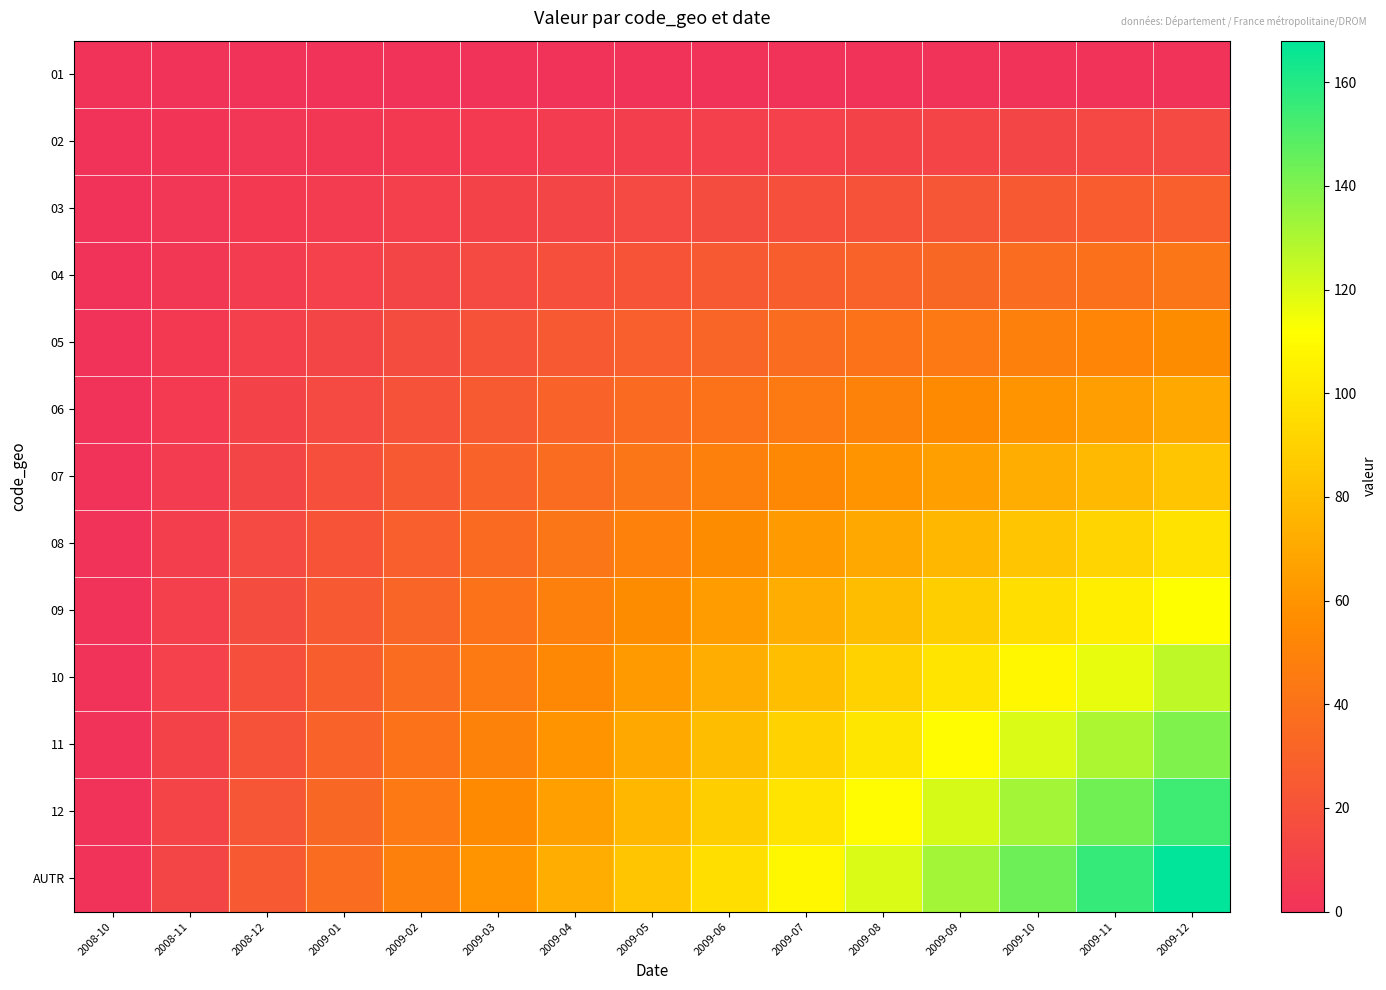

Reading right to left, extract all data points from this chart.

01: 2009-12=0	2009-11=0	2009-10=0	2009-09=0	2009-08=0	2009-07=0	2009-06=0	2009-05=0	2009-04=0	2009-03=0	2009-02=0	2009-01=0	2008-12=0	2008-11=0	2008-10=0
02: 2009-12=14	2009-11=13	2009-10=12	2009-09=11	2009-08=10	2009-07=9	2009-06=8	2009-05=7	2009-04=6	2009-03=5	2009-02=4	2009-01=3	2008-12=2	2008-11=1	2008-10=0
03: 2009-12=28	2009-11=26	2009-10=24	2009-09=22	2009-08=20	2009-07=18	2009-06=16	2009-05=14	2009-04=12	2009-03=10	2009-02=8	2009-01=6	2008-12=4	2008-11=2	2008-10=0
04: 2009-12=42	2009-11=39	2009-10=36	2009-09=33	2009-08=30	2009-07=27	2009-06=24	2009-05=21	2009-04=18	2009-03=15	2009-02=12	2009-01=9	2008-12=6	2008-11=3	2008-10=0
05: 2009-12=56	2009-11=52	2009-10=48	2009-09=44	2009-08=40	2009-07=36	2009-06=32	2009-05=28	2009-04=24	2009-03=20	2009-02=16	2009-01=12	2008-12=8	2008-11=4	2008-10=0
06: 2009-12=70	2009-11=65	2009-10=60	2009-09=55	2009-08=50	2009-07=45	2009-06=40	2009-05=35	2009-04=30	2009-03=25	2009-02=20	2009-01=15	2008-12=10	2008-11=5	2008-10=0
07: 2009-12=84	2009-11=78	2009-10=72	2009-09=66	2009-08=60	2009-07=54	2009-06=48	2009-05=42	2009-04=36	2009-03=30	2009-02=24	2009-01=18	2008-12=12	2008-11=6	2008-10=0
08: 2009-12=98	2009-11=91	2009-10=84	2009-09=77	2009-08=70	2009-07=63	2009-06=56	2009-05=49	2009-04=42	2009-03=35	2009-02=28	2009-01=21	2008-12=14	2008-11=7	2008-10=0
09: 2009-12=112	2009-11=104	2009-10=96	2009-09=88	2009-08=80	2009-07=72	2009-06=64	2009-05=56	2009-04=48	2009-03=40	2009-02=32	2009-01=24	2008-12=16	2008-11=8	2008-10=0
10: 2009-12=126	2009-11=117	2009-10=108	2009-09=99	2009-08=90	2009-07=81	2009-06=72	2009-05=63	2009-04=54	2009-03=45	2009-02=36	2009-01=27	2008-12=18	2008-11=9	2008-10=0
11: 2009-12=140	2009-11=130	2009-10=120	2009-09=110	2009-08=100	2009-07=90	2009-06=80	2009-05=70	2009-04=60	2009-03=50	2009-02=40	2009-01=30	2008-12=20	2008-11=10	2008-10=0
12: 2009-12=154	2009-11=143	2009-10=132	2009-09=121	2009-08=110	2009-07=99	2009-06=88	2009-05=77	2009-04=66	2009-03=55	2009-02=44	2009-01=33	2008-12=22	2008-11=11	2008-10=0
AUTR: 2009-12=168	2009-11=156	2009-10=144	2009-09=132	2009-08=120	2009-07=108	2009-06=96	2009-05=84	2009-04=72	2009-03=60	2009-02=48	2009-01=36	2008-12=24	2008-11=12	2008-10=0